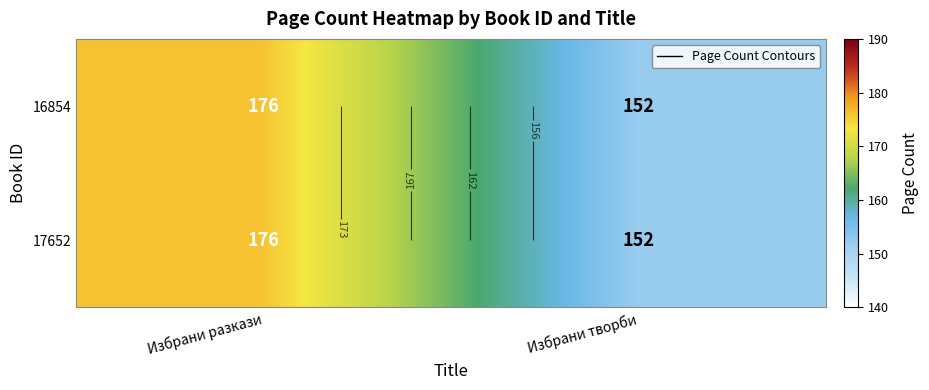

At which category does the chart reach its peak across all series?

Избрани разкази